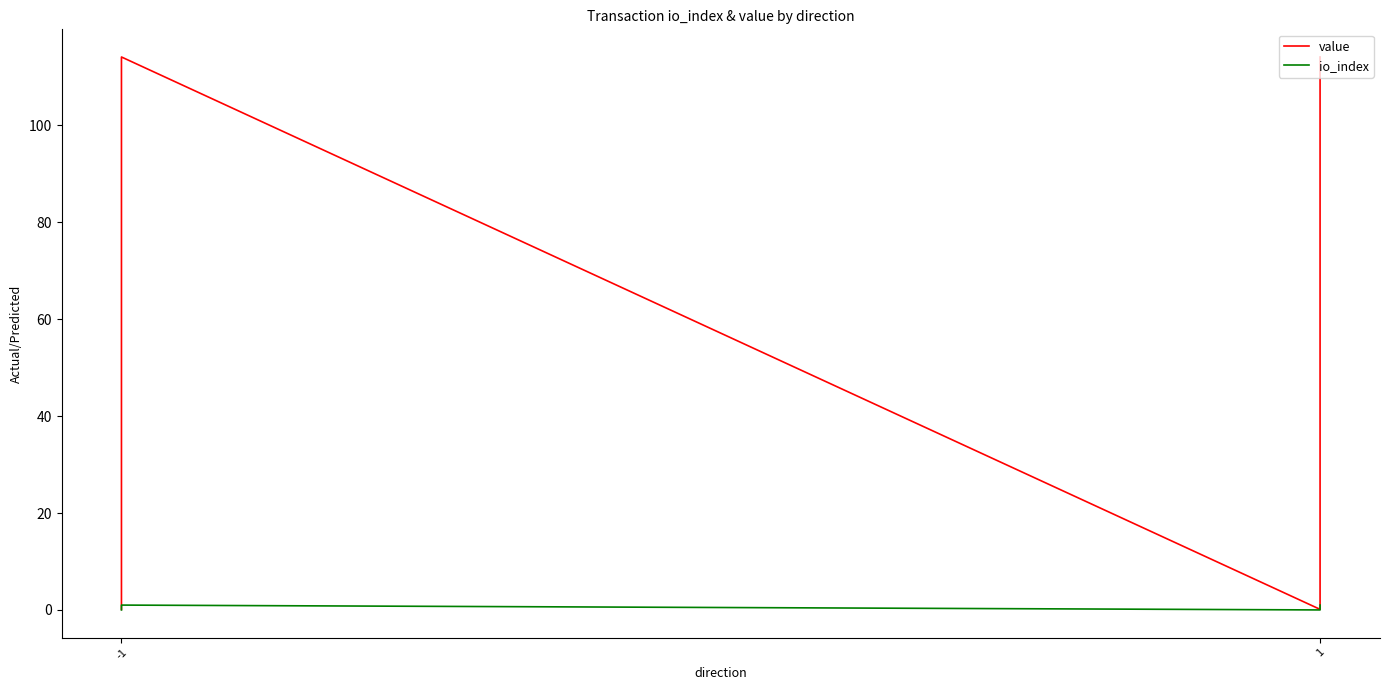

List the series in order of their overall mean, lowest first.

io_index, value